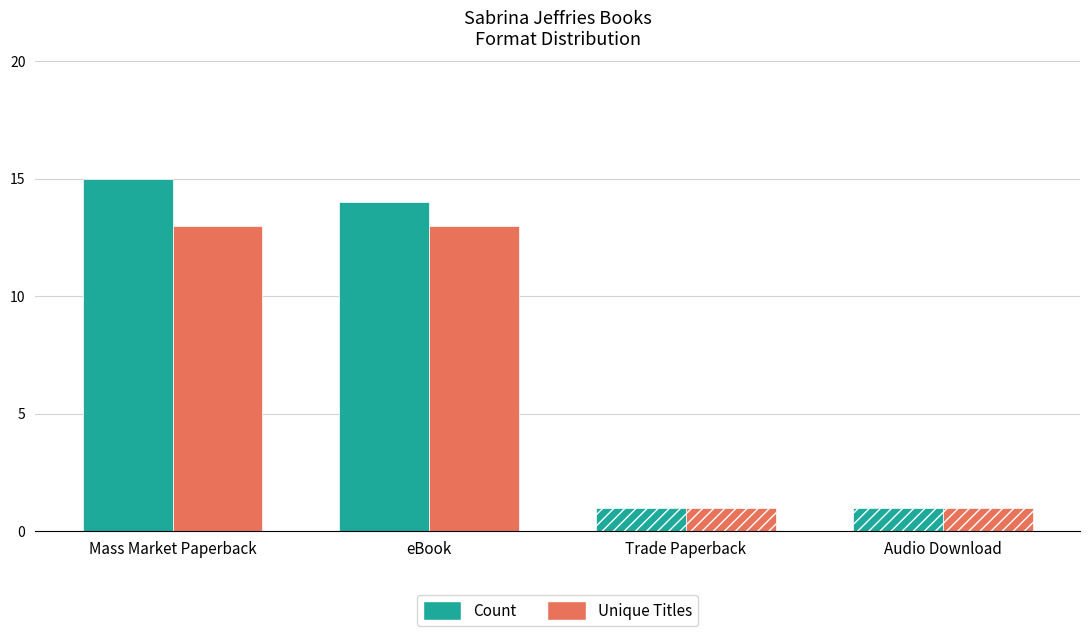

What is the approximate value of Count at Trade Paperback?

1